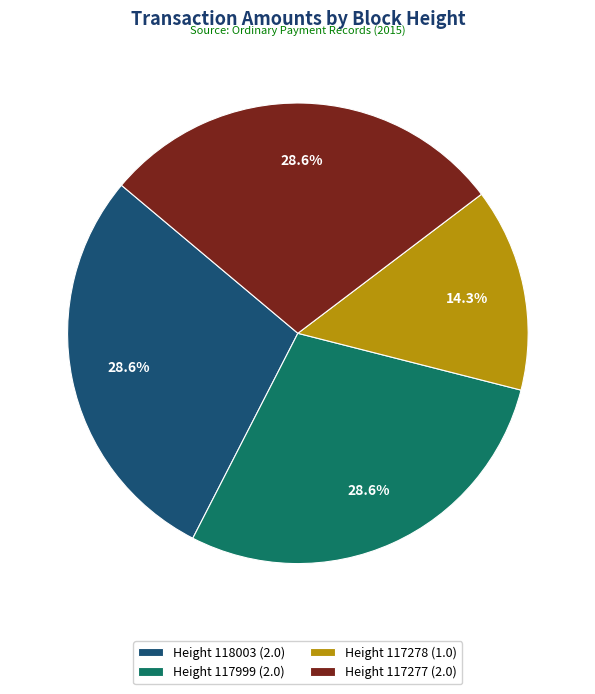

Which has a higher value, Height 117278 (1.0) or Height 117999 (2.0)?

Height 117999 (2.0)